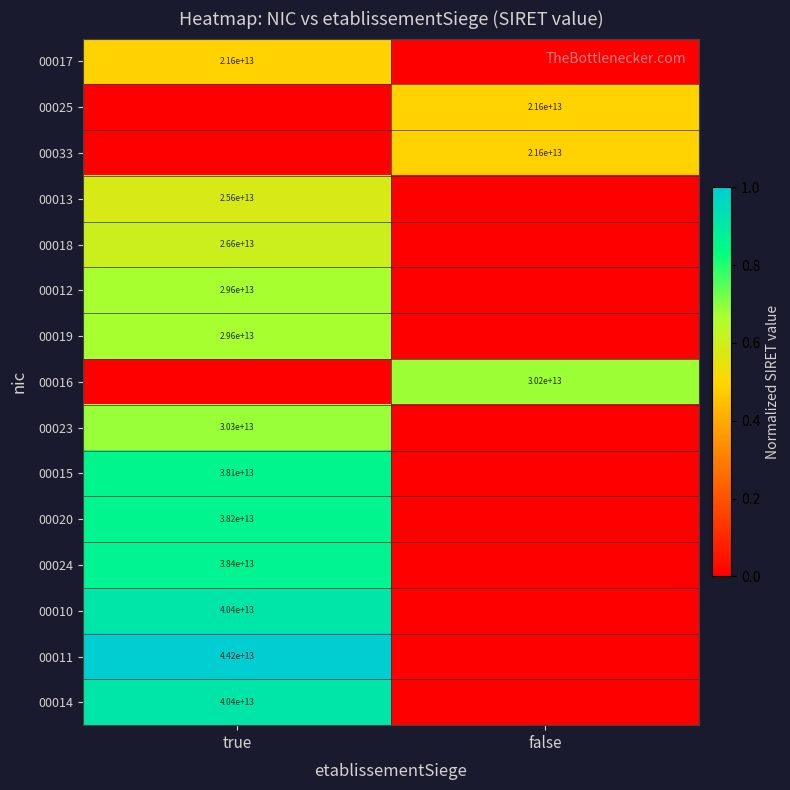

Is it true that 00010 equals 40400000000000 at true?

True